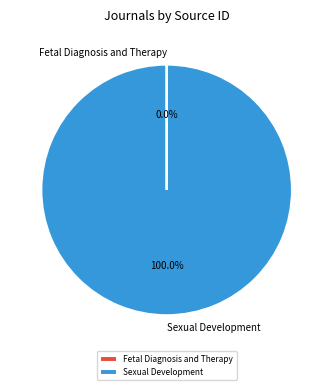

To the nearest percent, what is the difference between the largest and smallest slice percentages?

100%